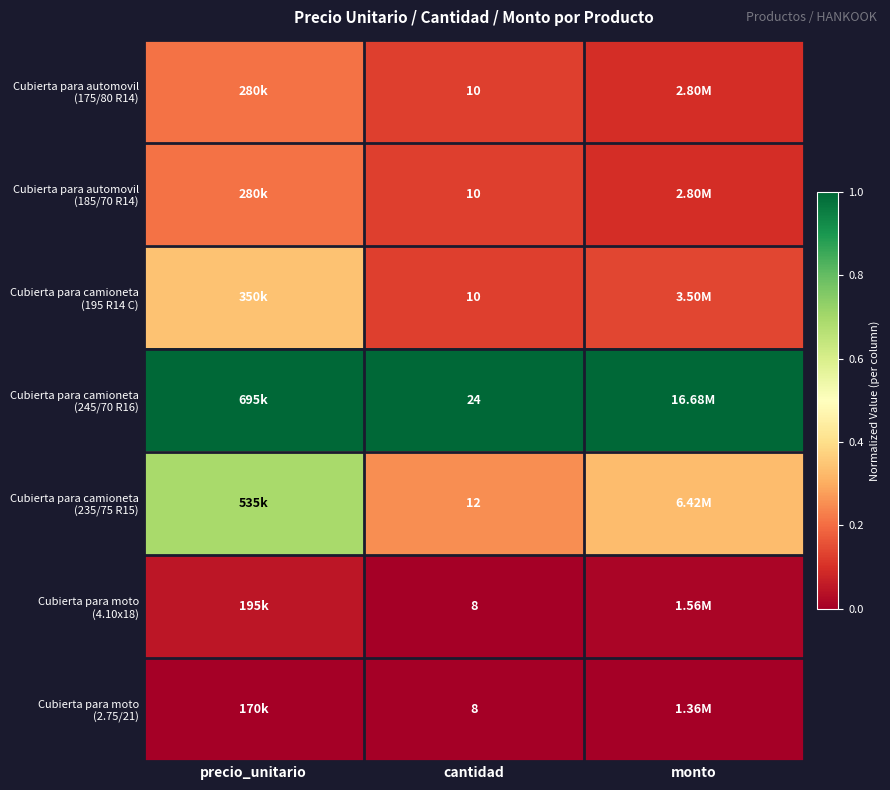

At cantidad, list the series in order from smallest to largest.

Cubierta para moto (4.10x18), Cubierta para moto (2.75/21), Cubierta para automovil (175/80 R14), Cubierta para automovil (185/70 R14), Cubierta para camioneta (195 R14 C), Cubierta para camioneta (235/75 R15), Cubierta para camioneta (245/70 R16)